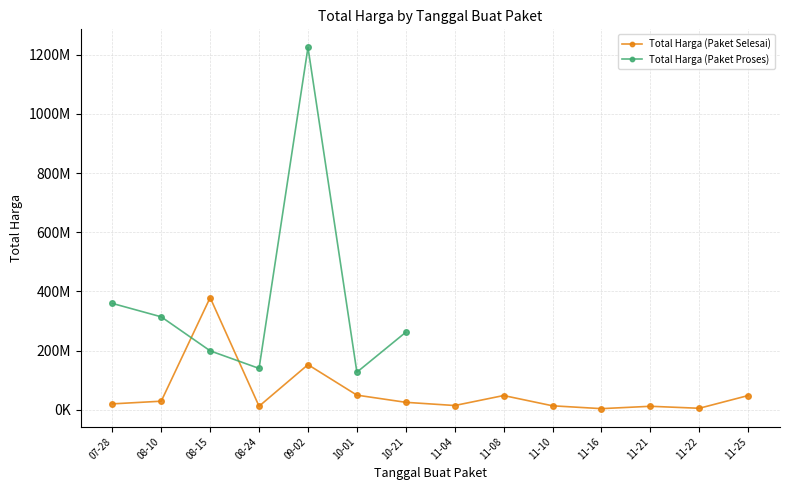

True or false: Total Harga (Paket Selesai) and Total Harga (Paket Proses) cross at least once.

True